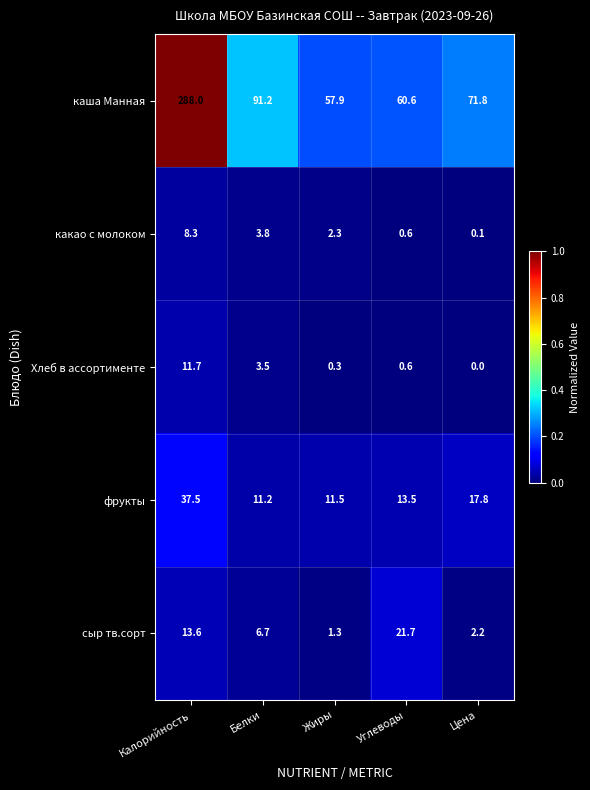

What is the difference between the фрукты values at Углеводы and Жиры?

2.0